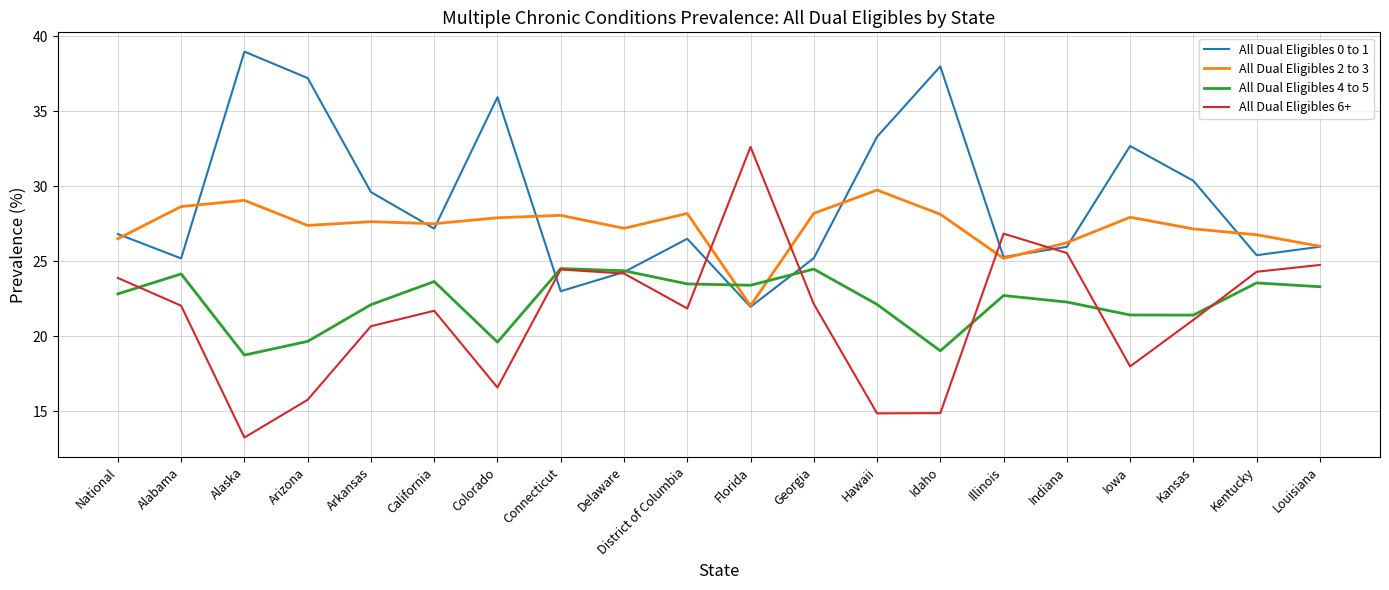

Where is All Dual Eligibles 2 to 3 nearest to the value 25?

Illinois